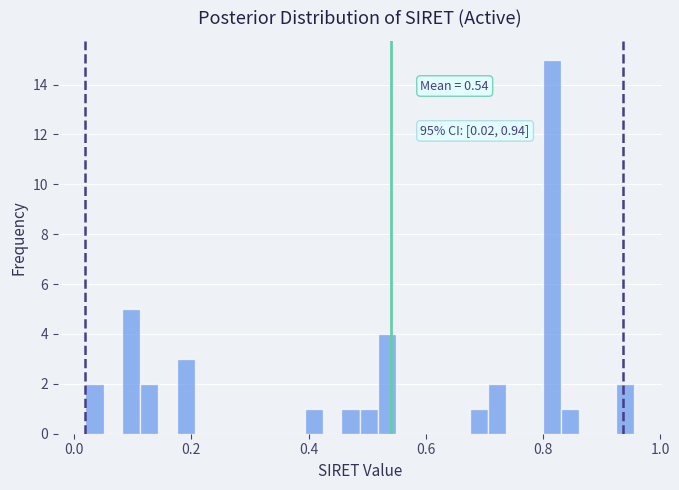

Read against the x-axis, roughly where is the centre of the tallest bar?

0.82